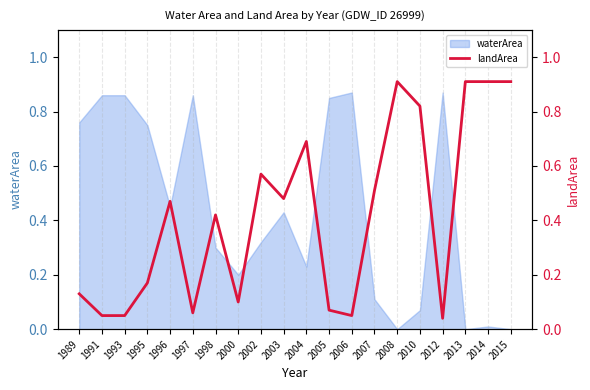

Is it true that waterArea equals 0.3 at 1989?

False